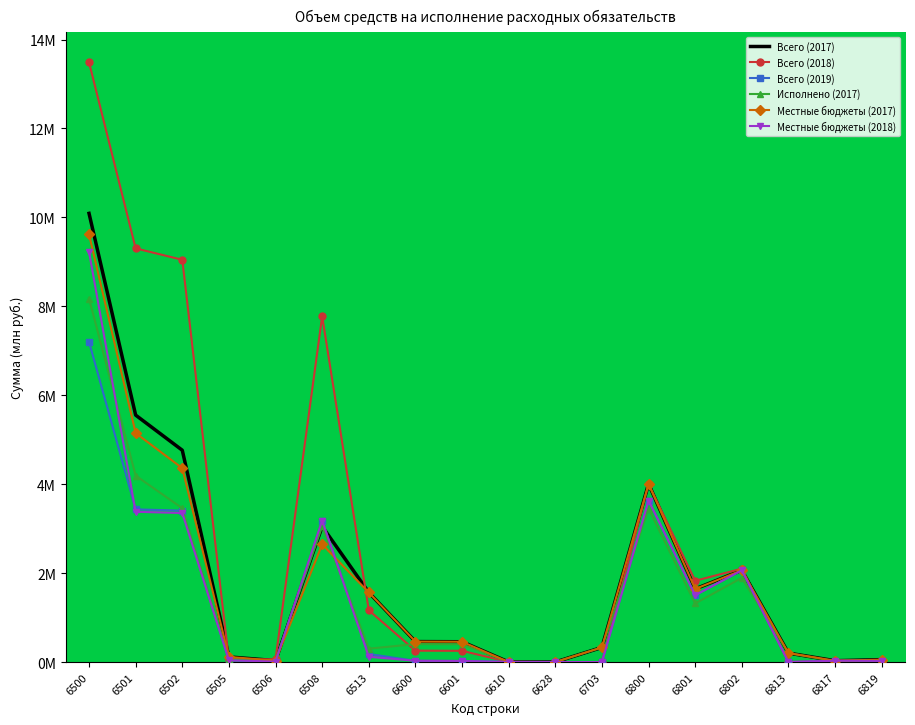

Which series has the largest total across all categories?

Всего (2018)